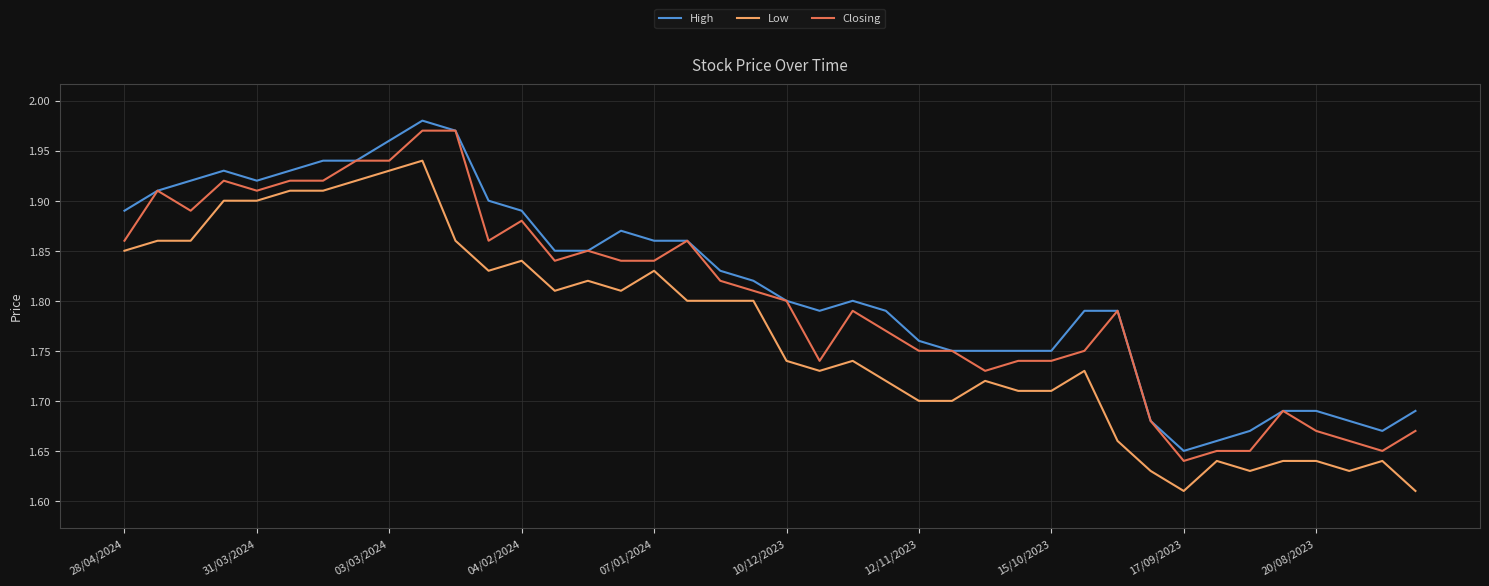

True or false: High and Low intersect in this chart.

False